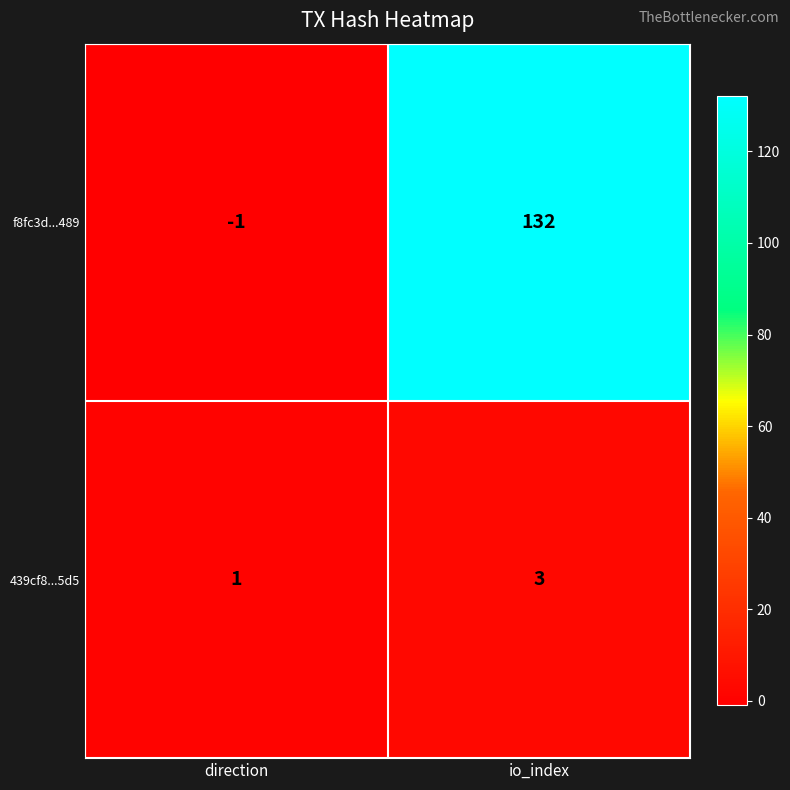

What is the spread (max minus min) of values at io_index?

129